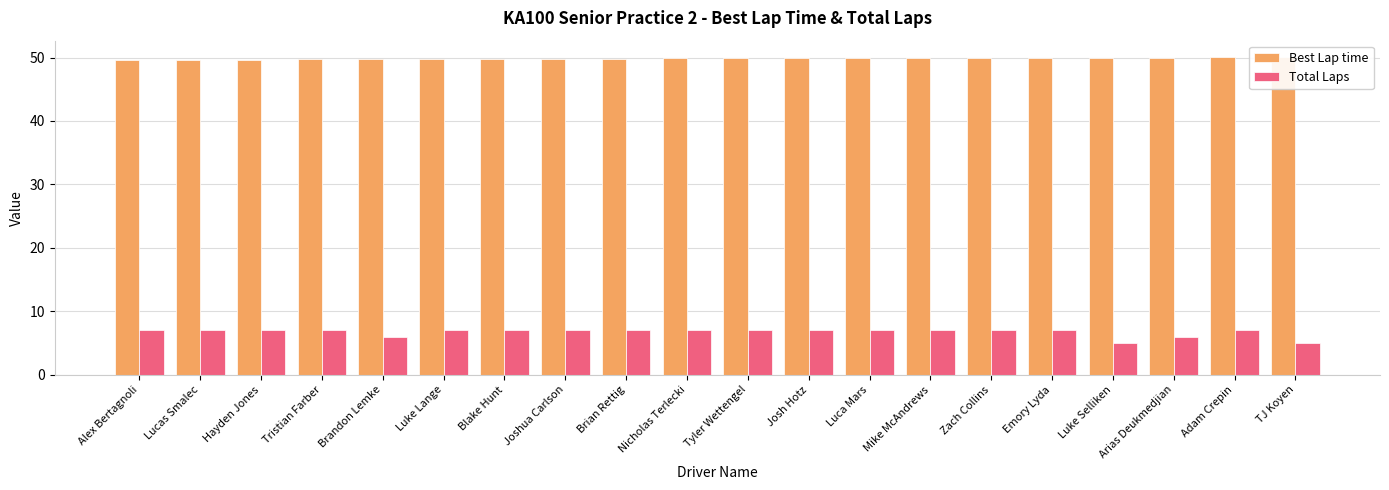

Which series has the largest range (max minus min)?

Total Laps